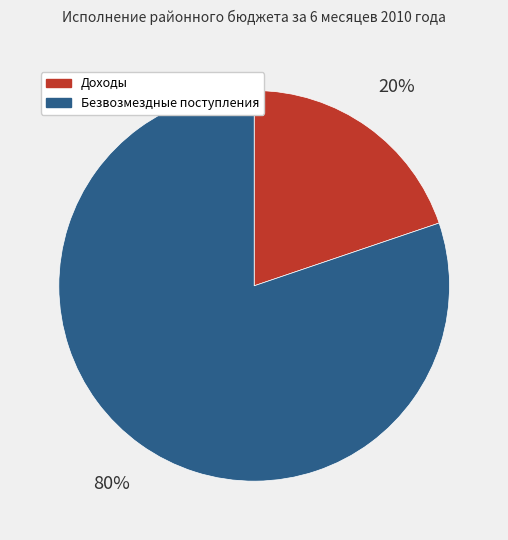

Is the sum of Безвозмездные поступления and Доходы greater than half?

Yes